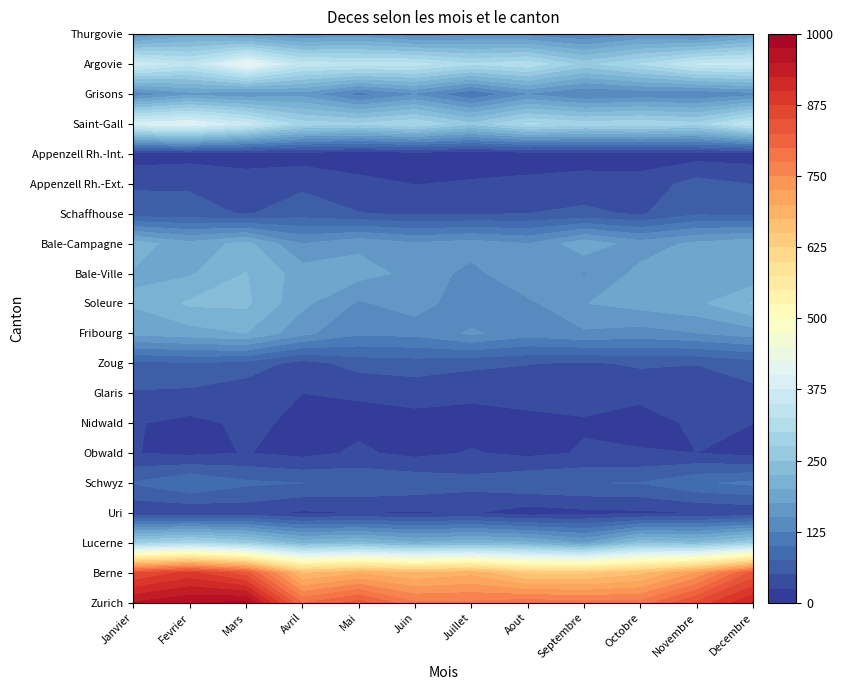

Which series has the widest spread of values?

Berne